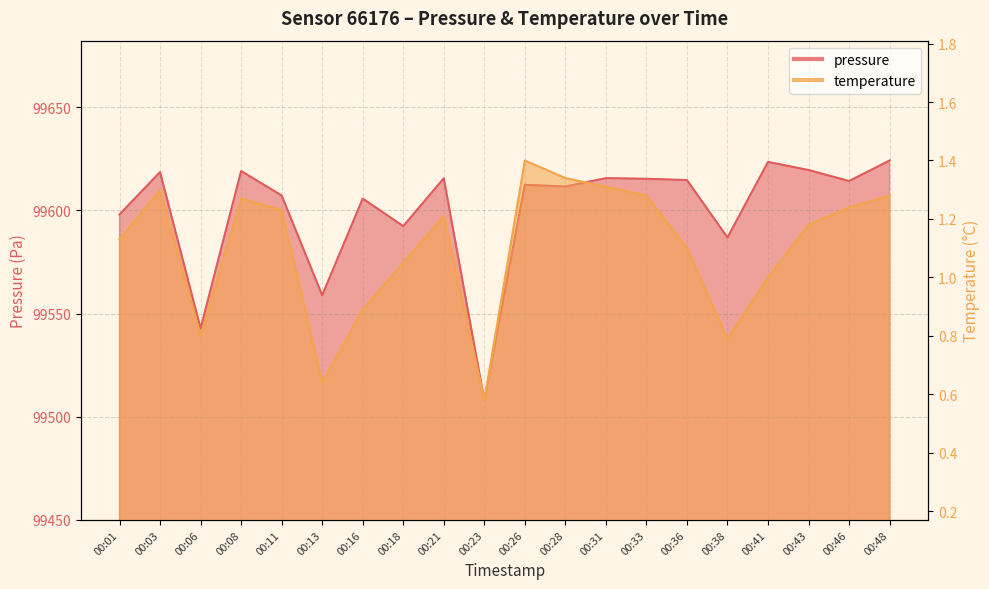

How many lines are shown in the chart?

2